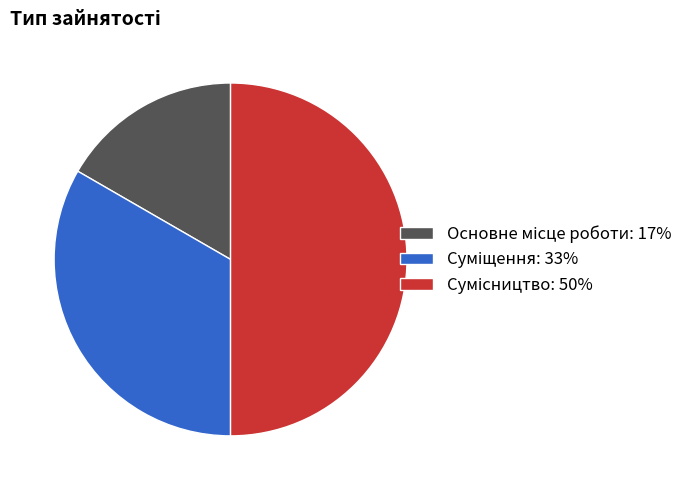

How many slices are in this pie chart?

3